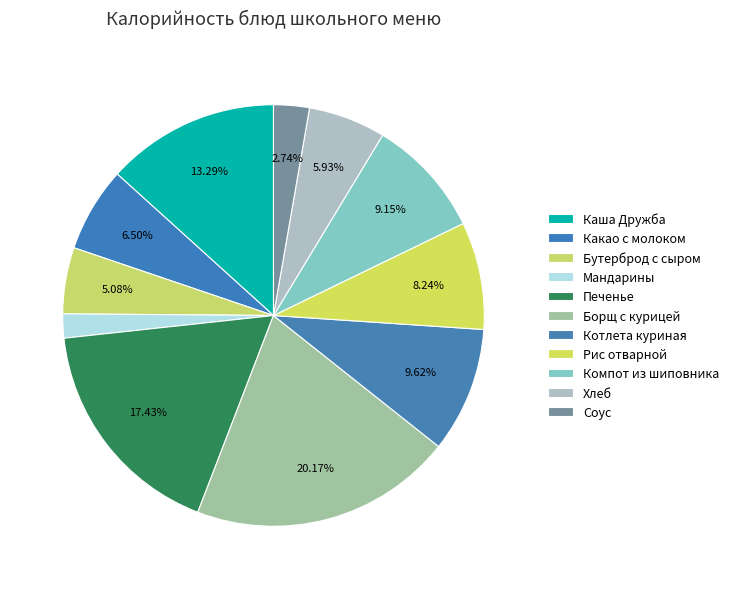

True or false: Соус accounts for 13% of the total.

False